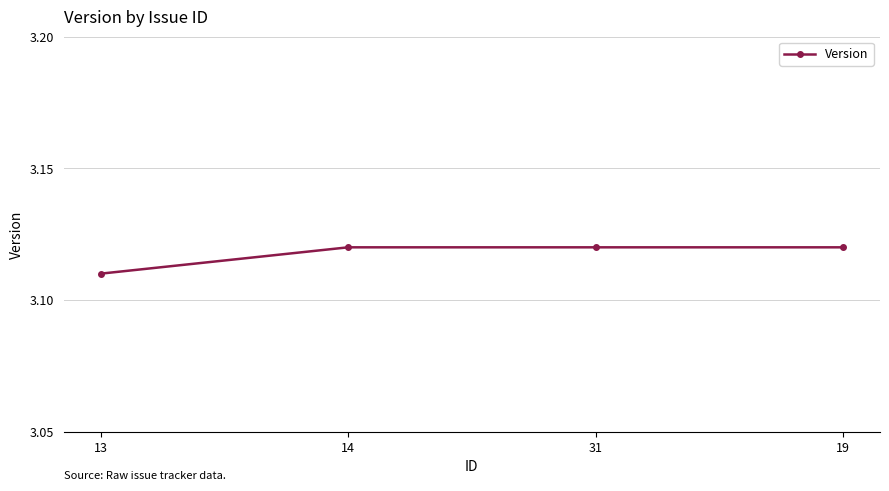

What position from the right is 14?

3